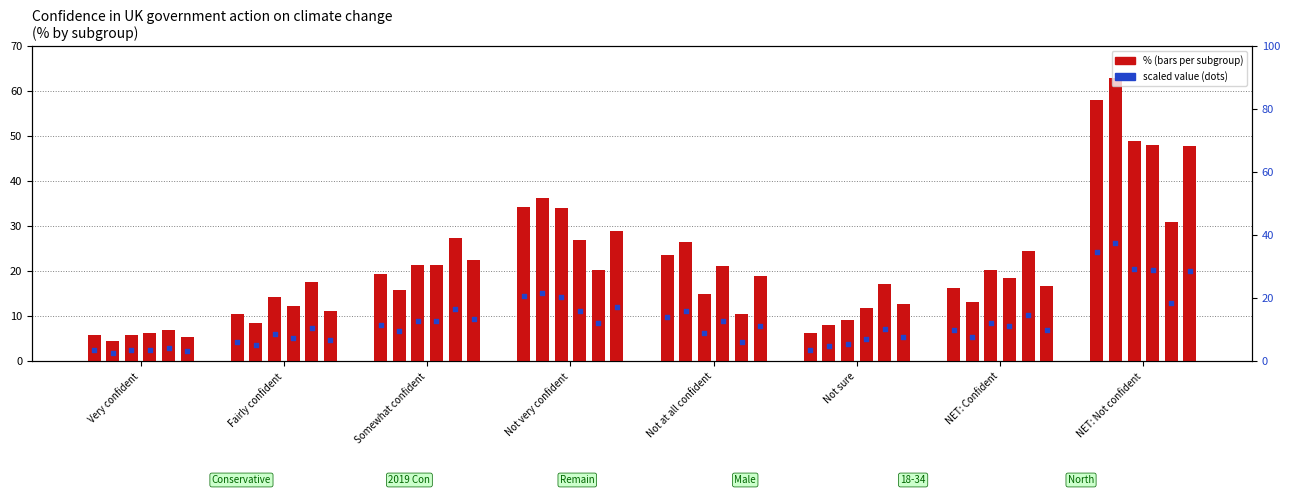

What is the ratio of the value at NET: Not confident to the value at Very confident?

10.0